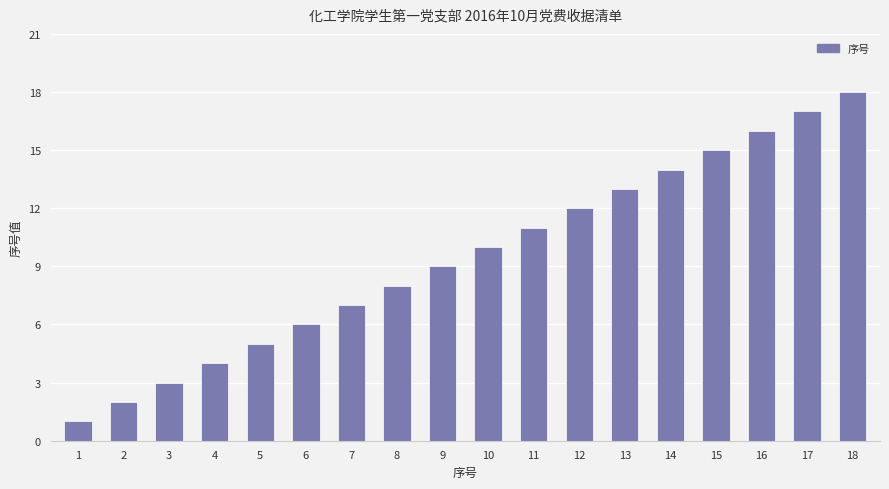

How many series are shown in this chart?

1